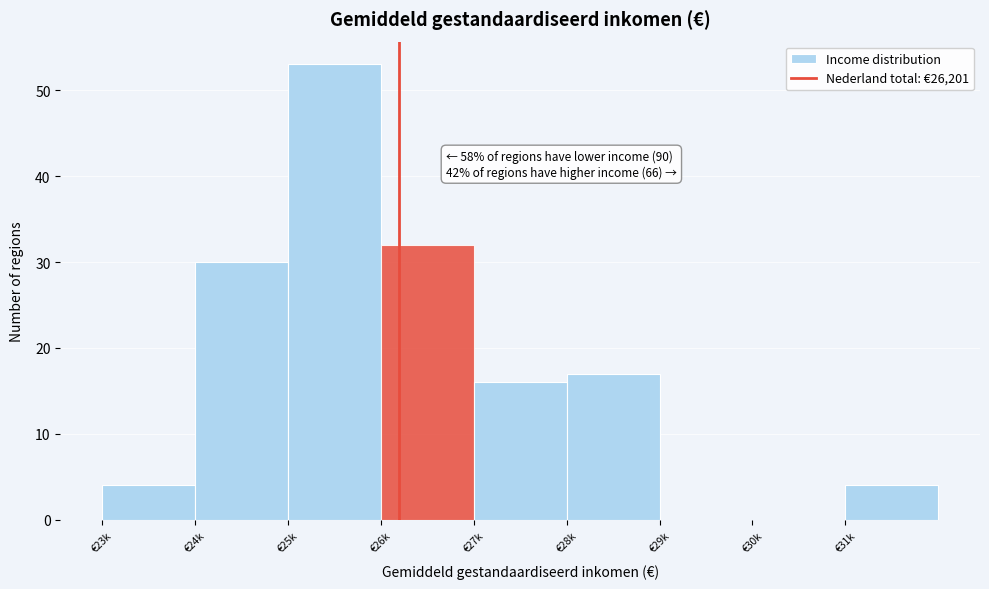

Reading right to left, transcribe all the data shown in this chart.

€31k=4	€30k=0	€29k=0	€28k=17	€27k=16	€26k=32	€25k=53	€24k=30	€23k=4